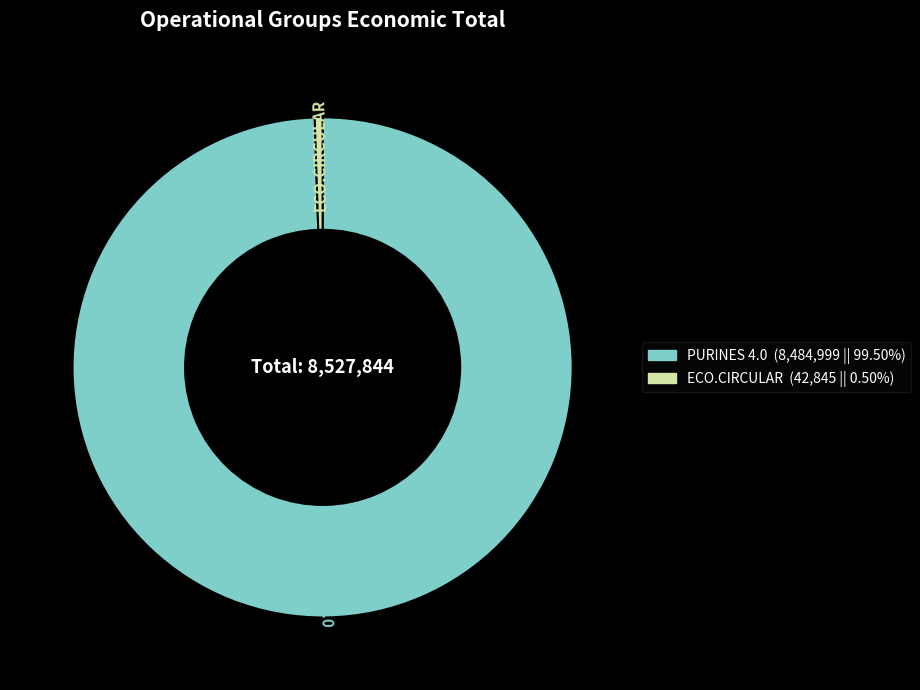

Between ECO.CIRCULAR and PURINES 4.0, which is larger?

PURINES 4.0